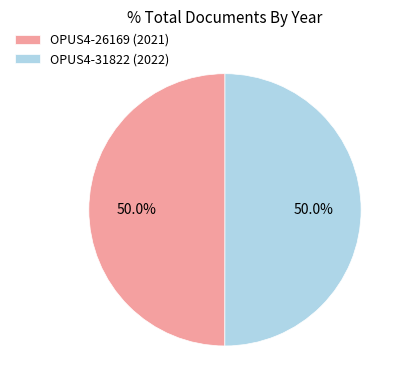

Approximately how many times larger is the value at OPUS4-31822 (2022) compared to OPUS4-26169 (2021)?

1.0